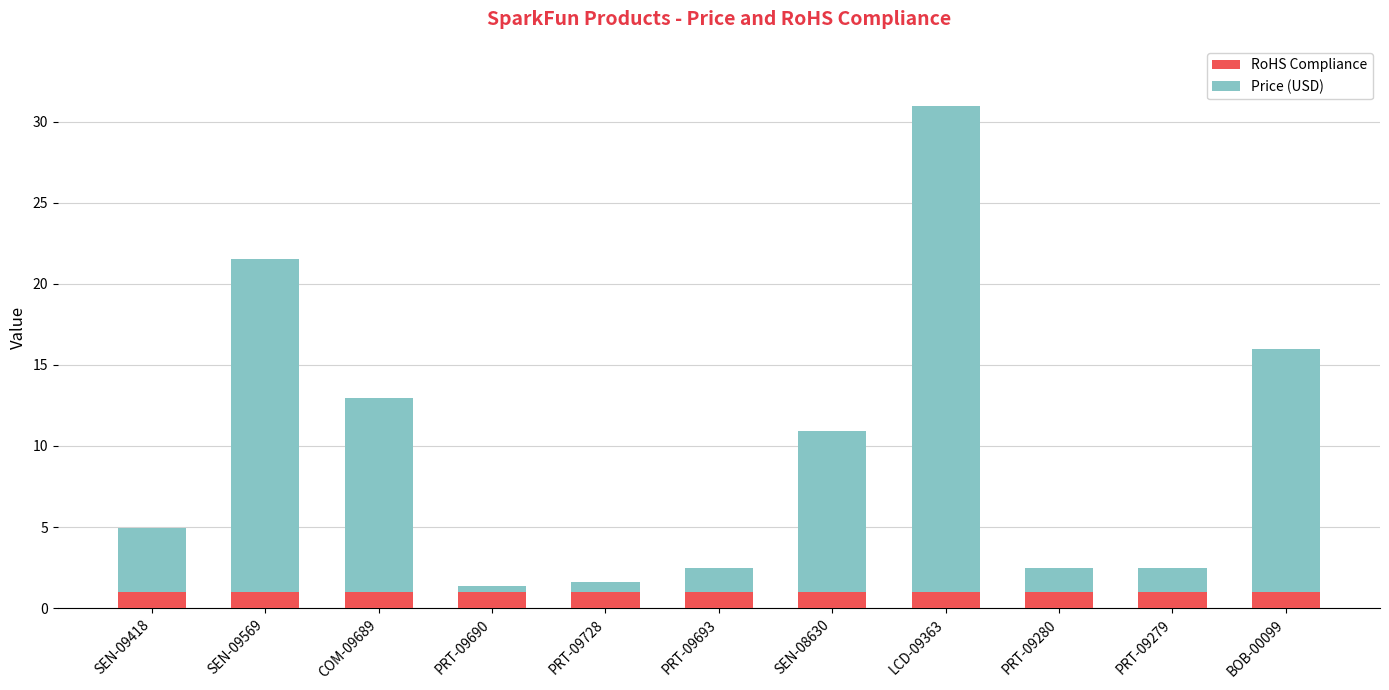

At which category is the sum across all series the highest?

LCD-09363